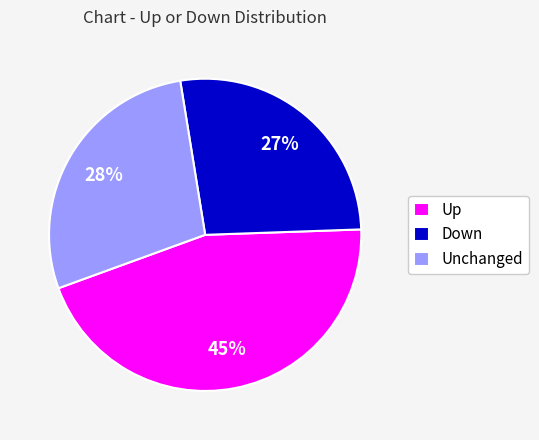

To the nearest percent, what portion does Unchanged represent?

28%